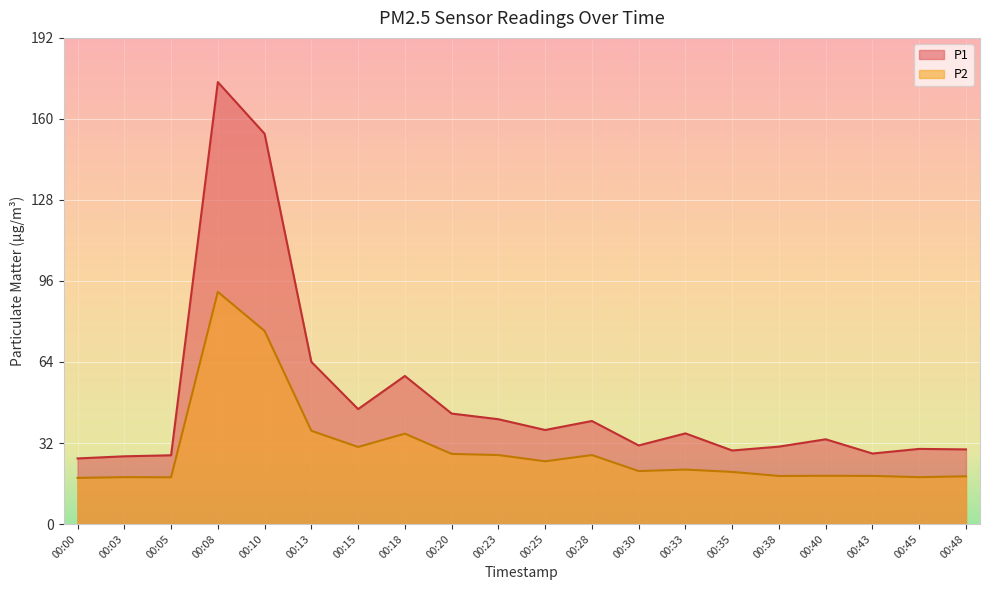

What is the value of the P2 point at the 8th from the left?

35.7